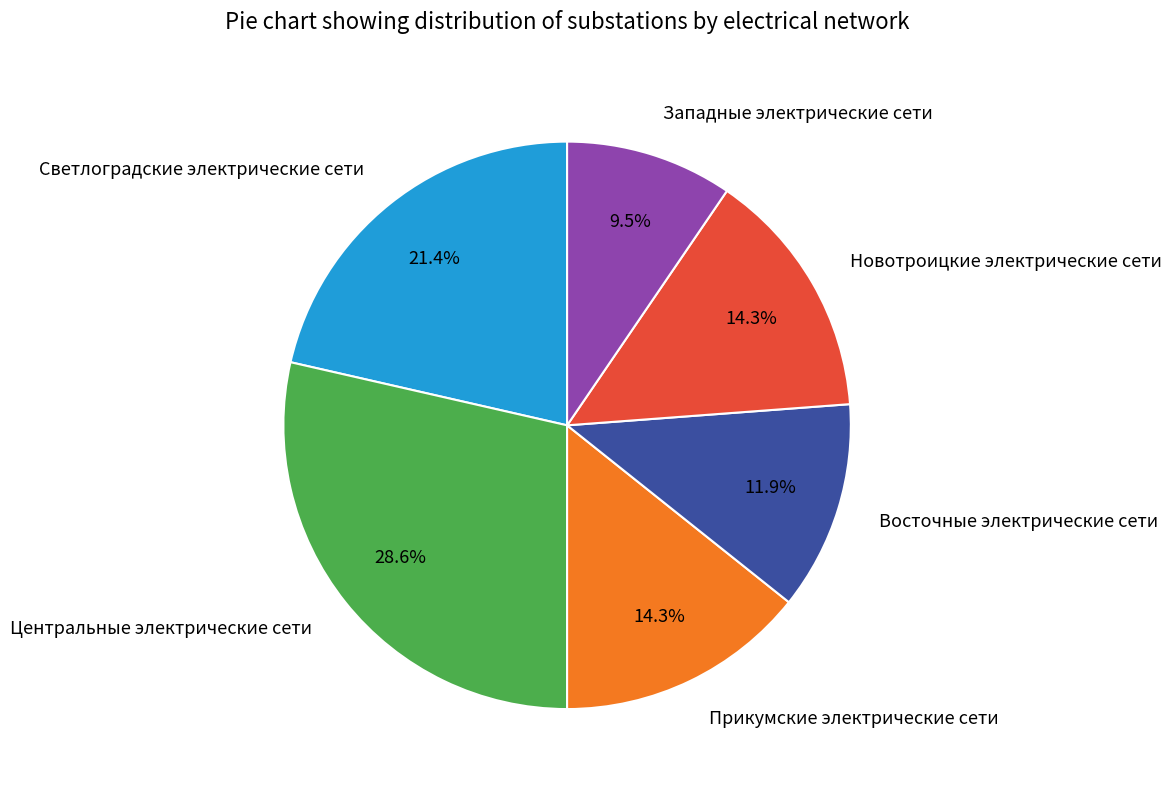

Combined, do Восточные электрические сети and Светлоградские электрические сети account for over 50%?

No